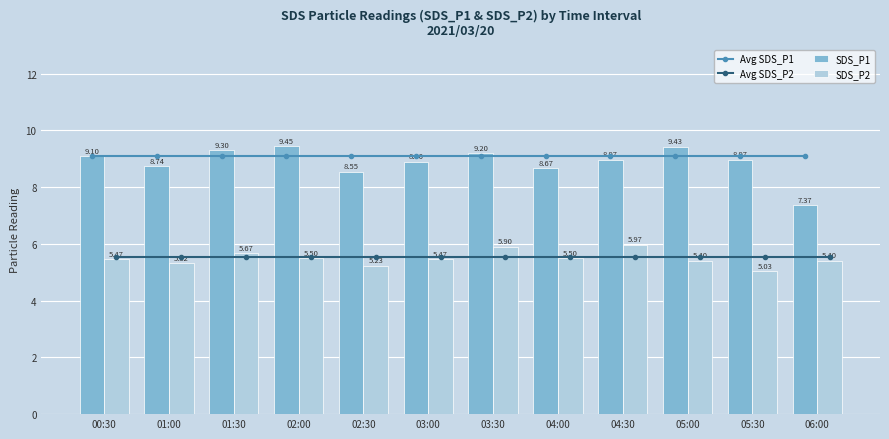

At how many categories does at least one series exceed 8?

12